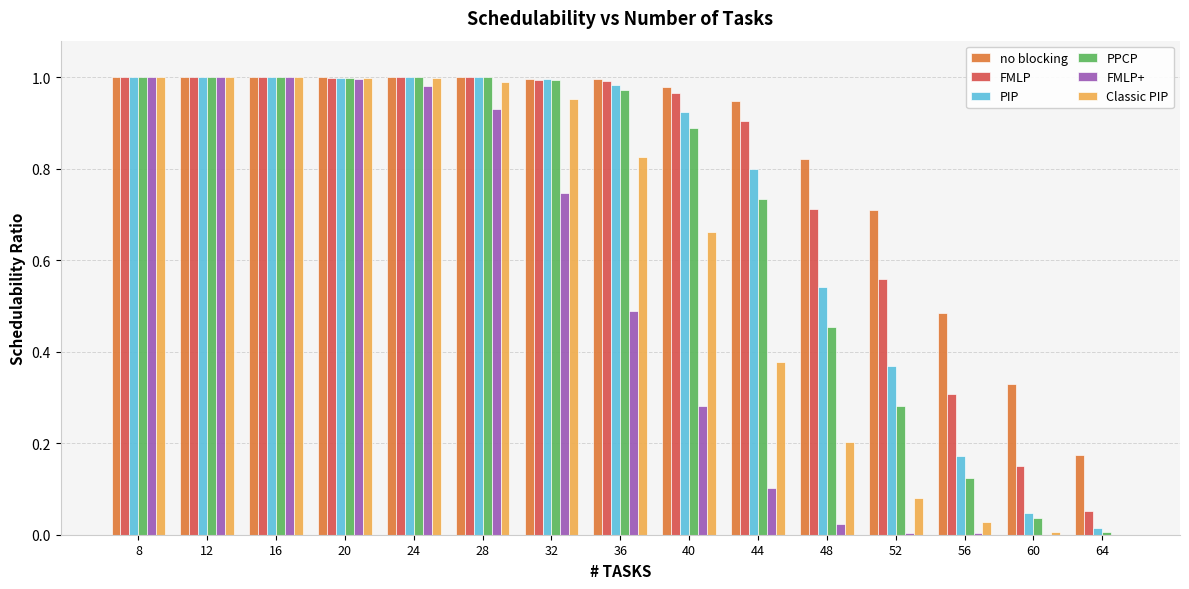

How many groups of bars are there?

15